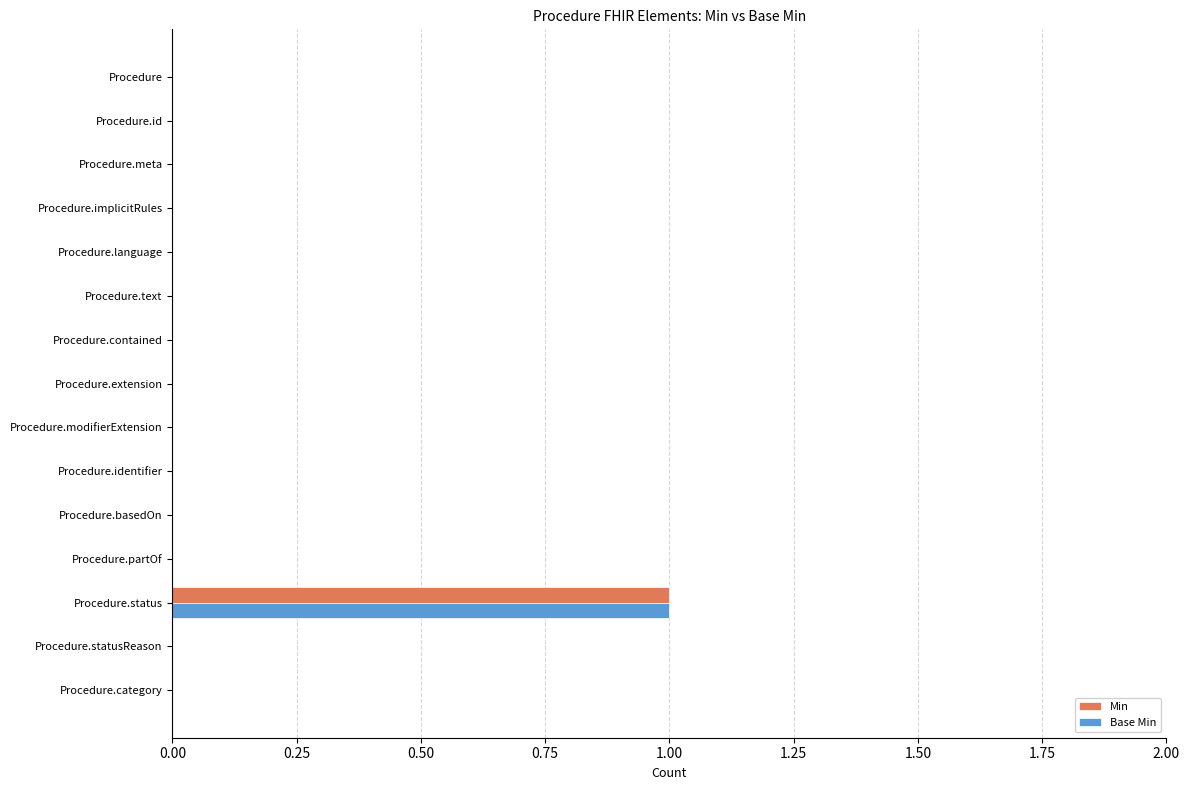

Count the Min values in the range 0 to 1.

15